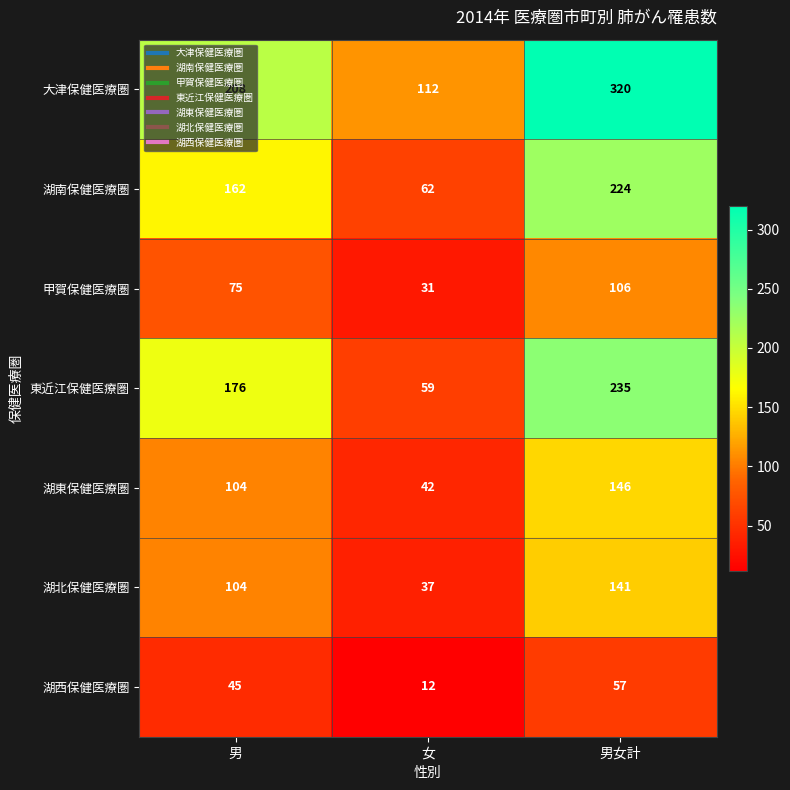

Where is 大津保健医療圏 nearest to the value 216?

男